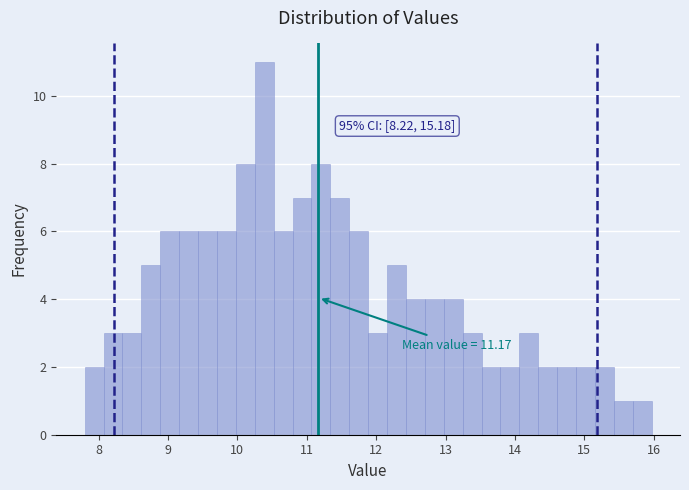

Read against the x-axis, roughly where is the centre of the tallest bar?

10.4